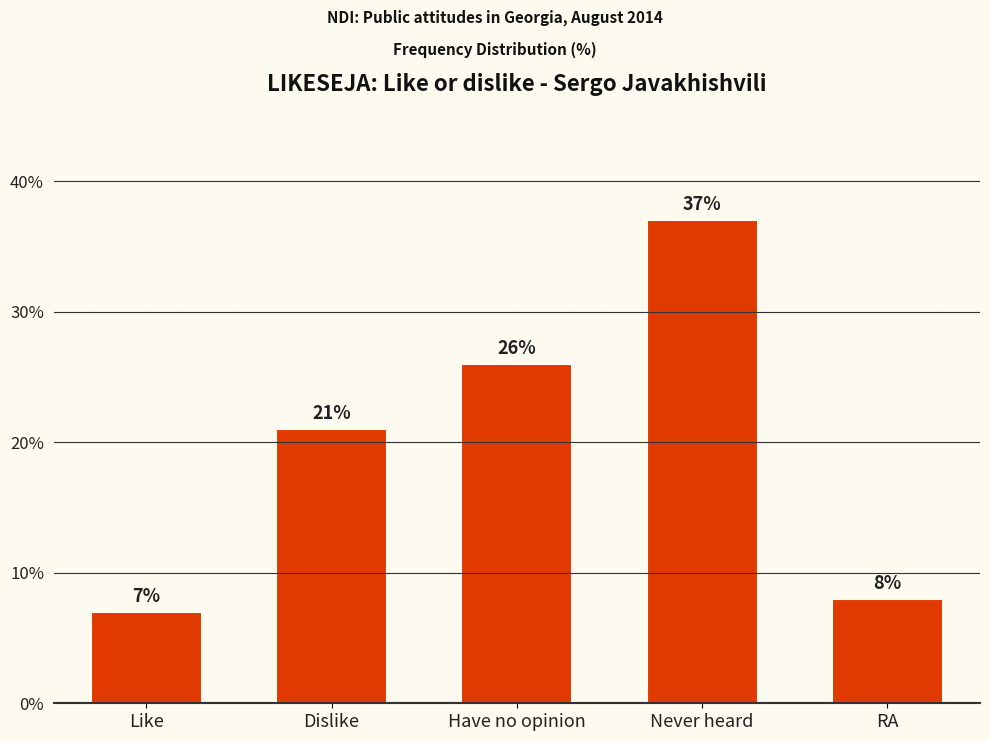

List the labels in order of value, smallest first.

Like, RA, Dislike, Have no opinion, Never heard